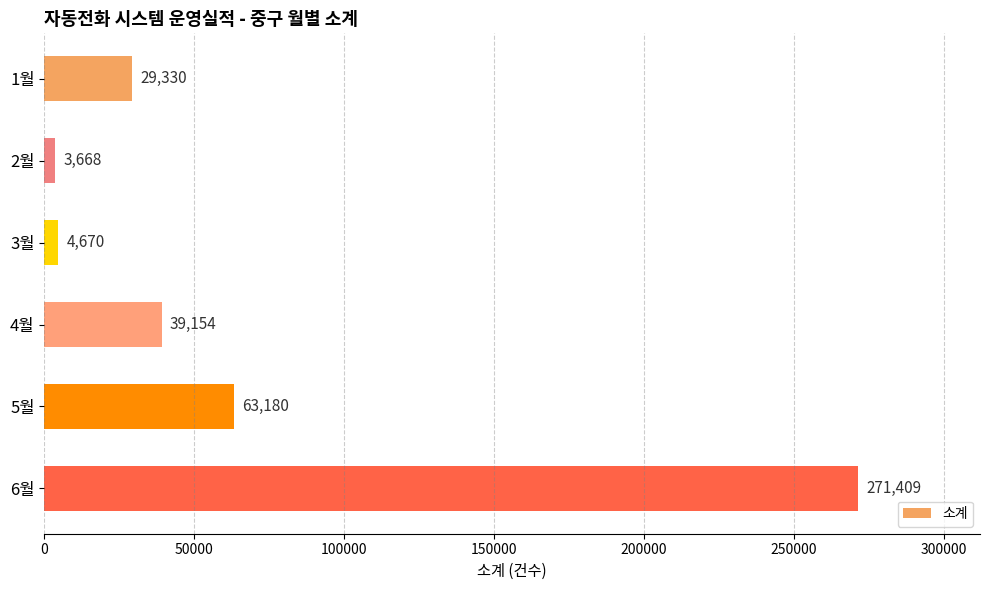

Does the chart contain any negative values?

No